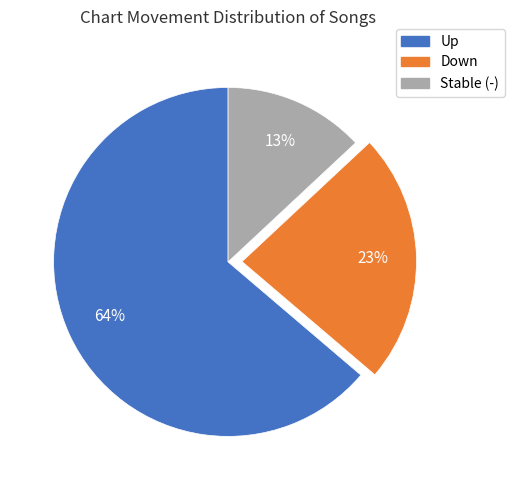

Is there a majority slice in this chart?

Yes